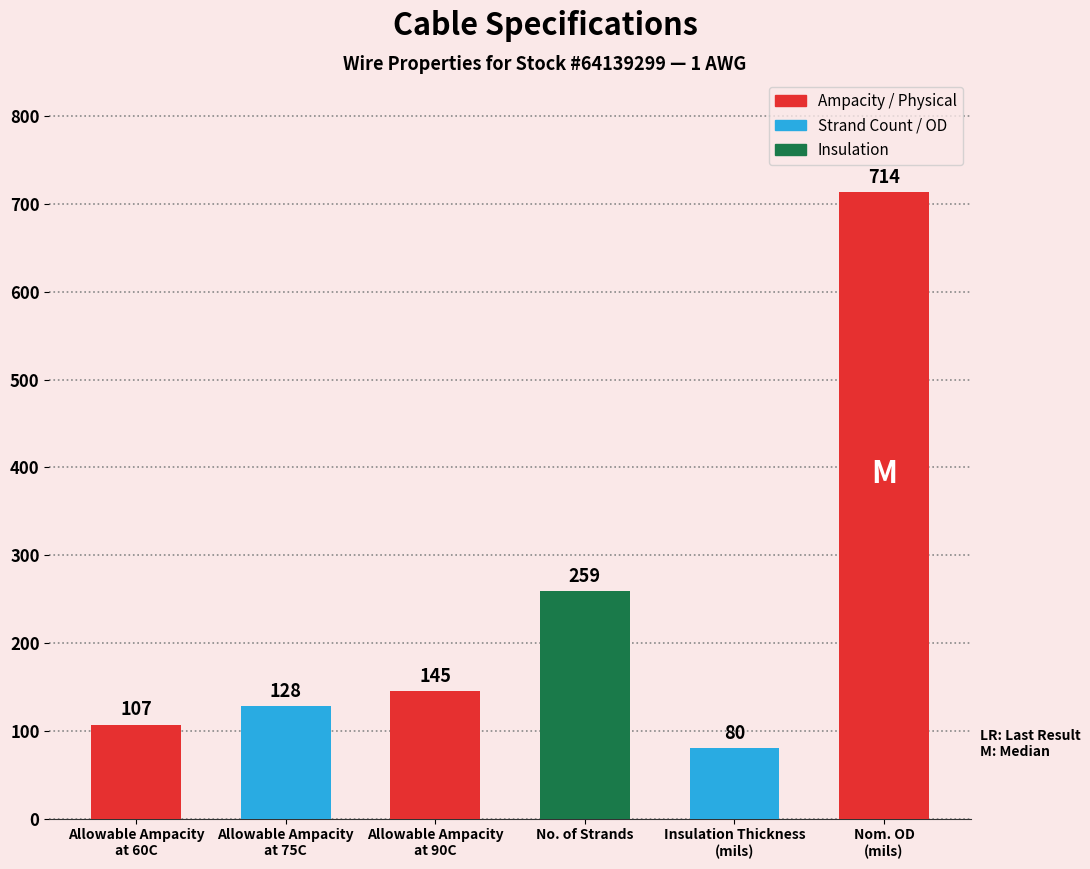

What is the average value?

239